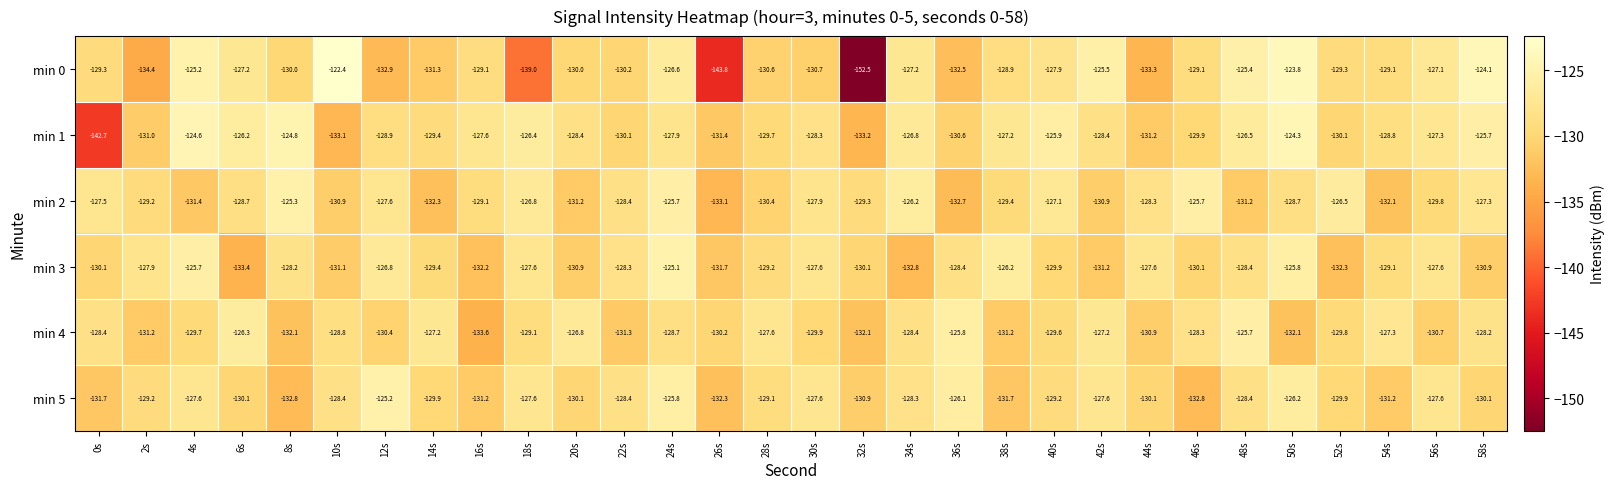

At how many categories does at least one series exceed -126?

12